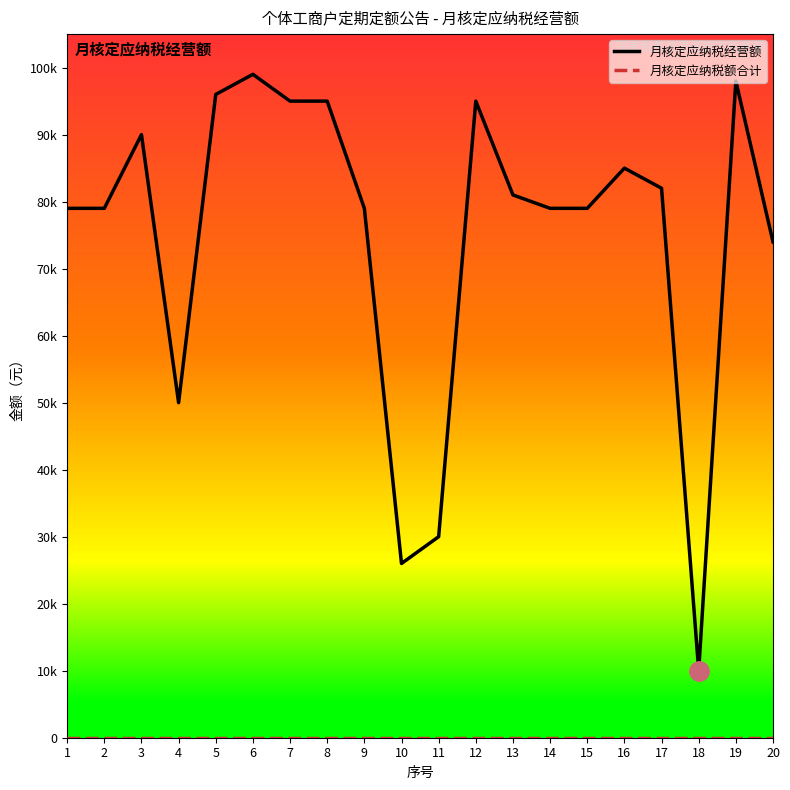

The value of 月核定应纳税经营额 at 12 is 32032. True or false?

False